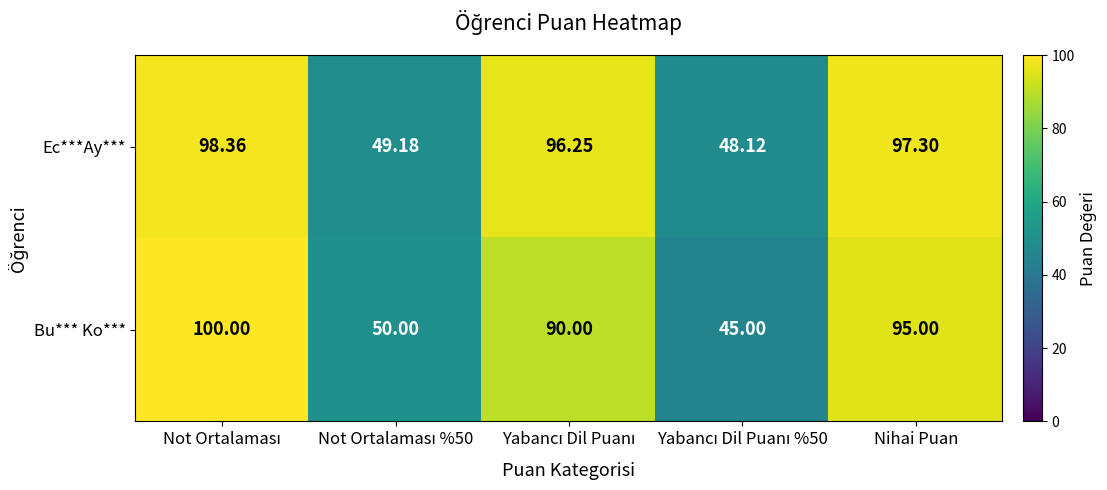

Which series has the largest total across all categories?

Ec***Ay***